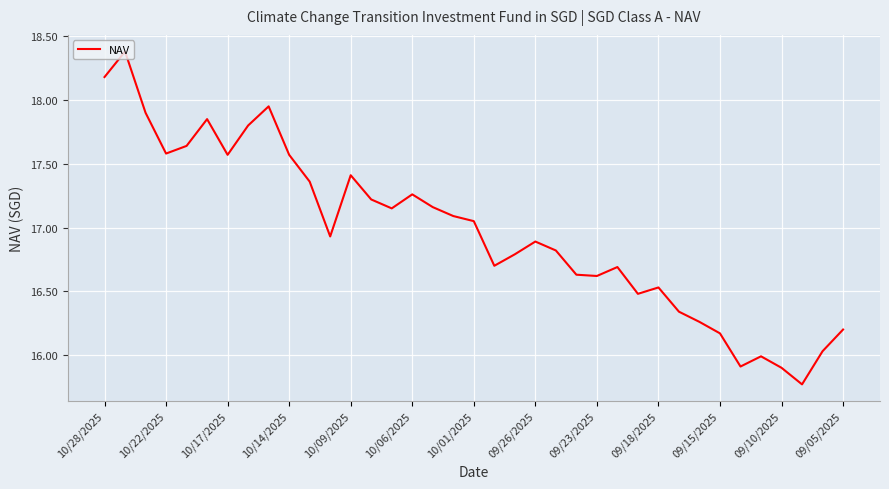

What is the difference between the maximum and minimum values?

2.6